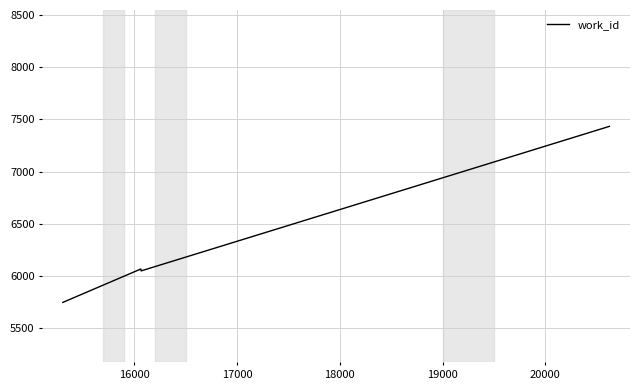

What is the maximum value shown in the chart?

7433